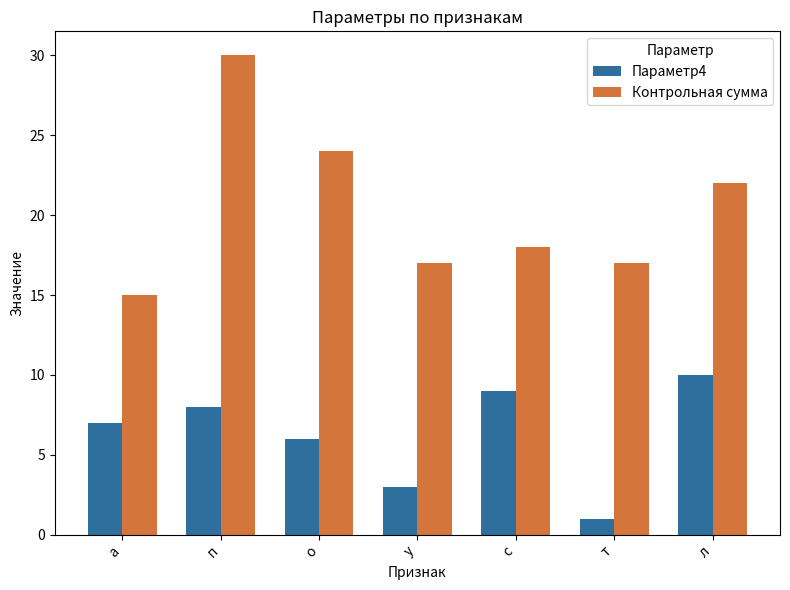

At which category does the chart reach its minimum across all series?

т